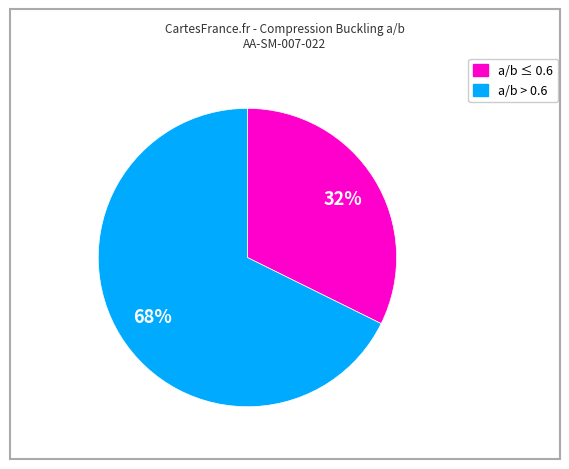

Is there any slice that represents more than half of the pie?

Yes